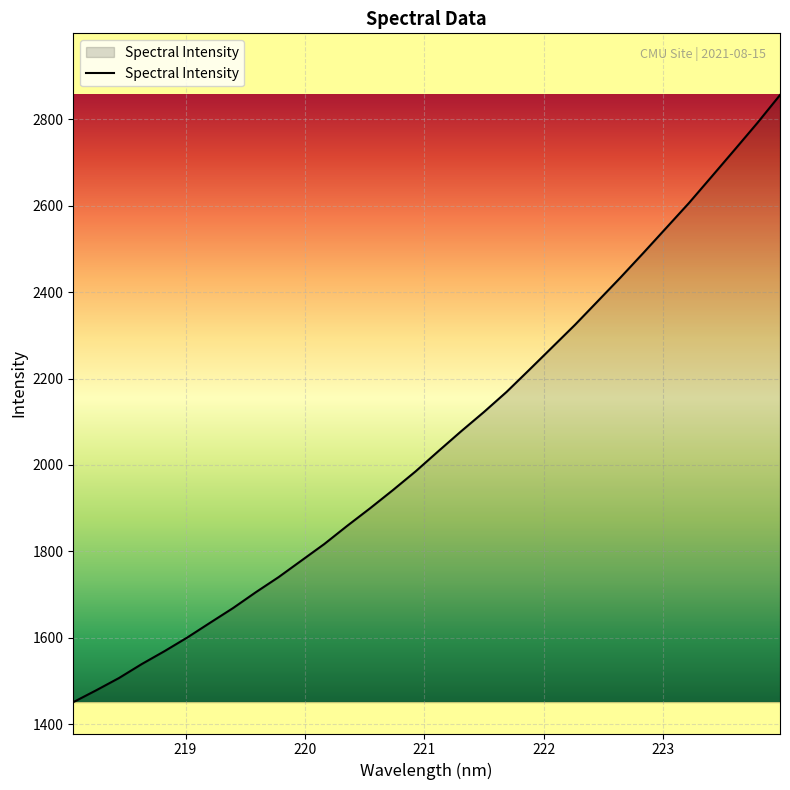

Reading right to left, transcribe all the data shown in this chart.

2856.4	2791.5	2729.3	2667.7	2606.4	2548.6	2490.9	2434.3	2379.3	2324.6	2272.7	2220.8	2169.4	2122.5	2077.9	2031.8	1985.0	1941.5	1899.4	1858.9	1817.0	1778.8	1740.5	1705.5	1668.8	1635.0	1600.8	1569.1	1539.2	1506.8	1478.3	1451.0